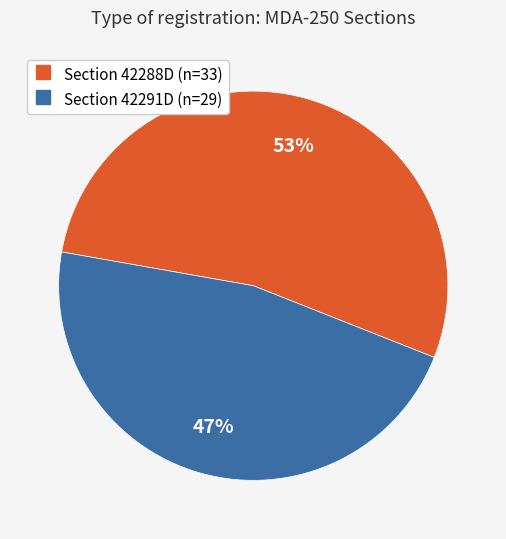

To the nearest percent, what is the difference between the largest and smallest slice percentages?

6%